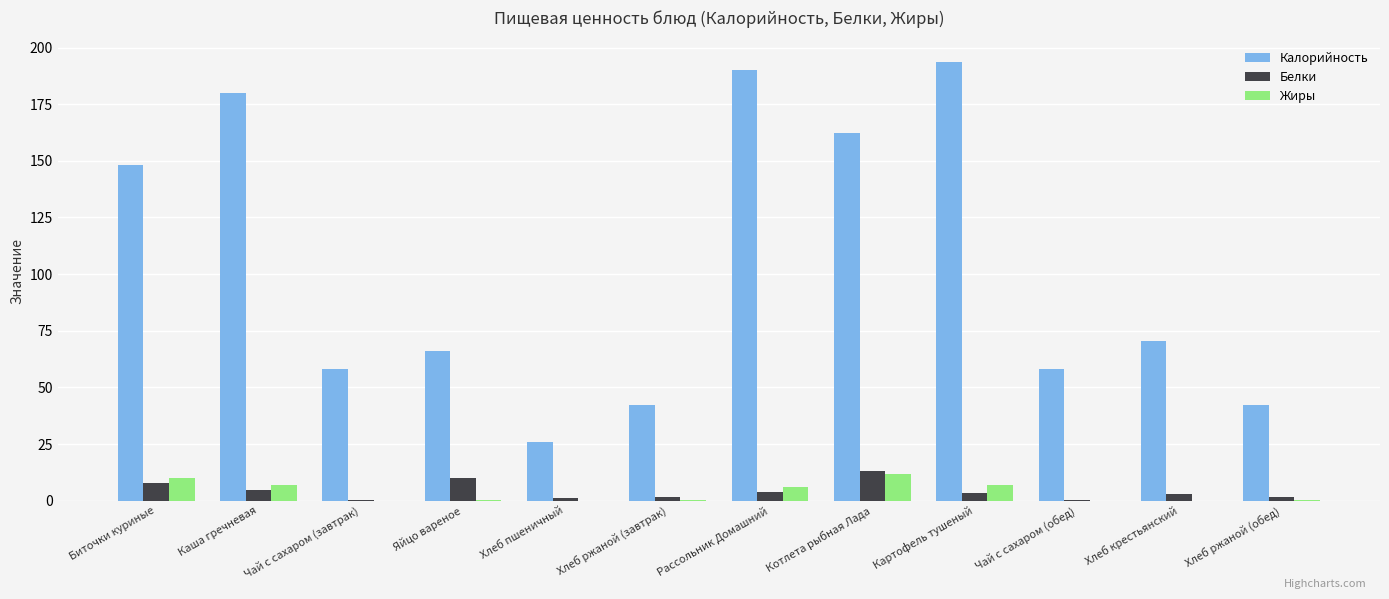

What is the sum of all Белки values?

50.2